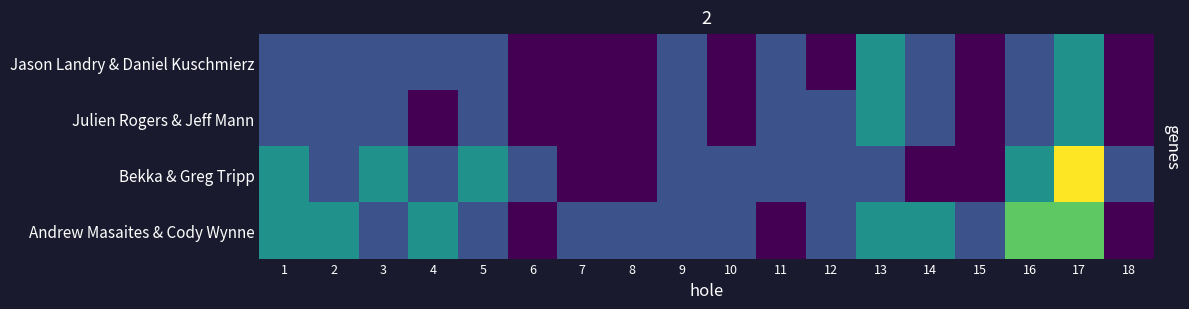

Reading left to right, what are all the values shown in this chart?

Jason Landry & Daniel Kuschmierz: 1=3	2=3	3=3	4=3	5=3	6=2	7=2	8=2	9=3	10=2	11=3	12=2	13=4	14=3	15=2	16=3	17=4	18=2
Julien Rogers & Jeff Mann: 1=3	2=3	3=3	4=2	5=3	6=2	7=2	8=2	9=3	10=2	11=3	12=3	13=4	14=3	15=2	16=3	17=4	18=2
Bekka & Greg Tripp: 1=4	2=3	3=4	4=3	5=4	6=3	7=2	8=2	9=3	10=3	11=3	12=3	13=3	14=2	15=2	16=4	17=6	18=3
Andrew Masaites & Cody Wynne: 1=4	2=4	3=3	4=4	5=3	6=2	7=3	8=3	9=3	10=3	11=2	12=3	13=4	14=4	15=3	16=5	17=5	18=2